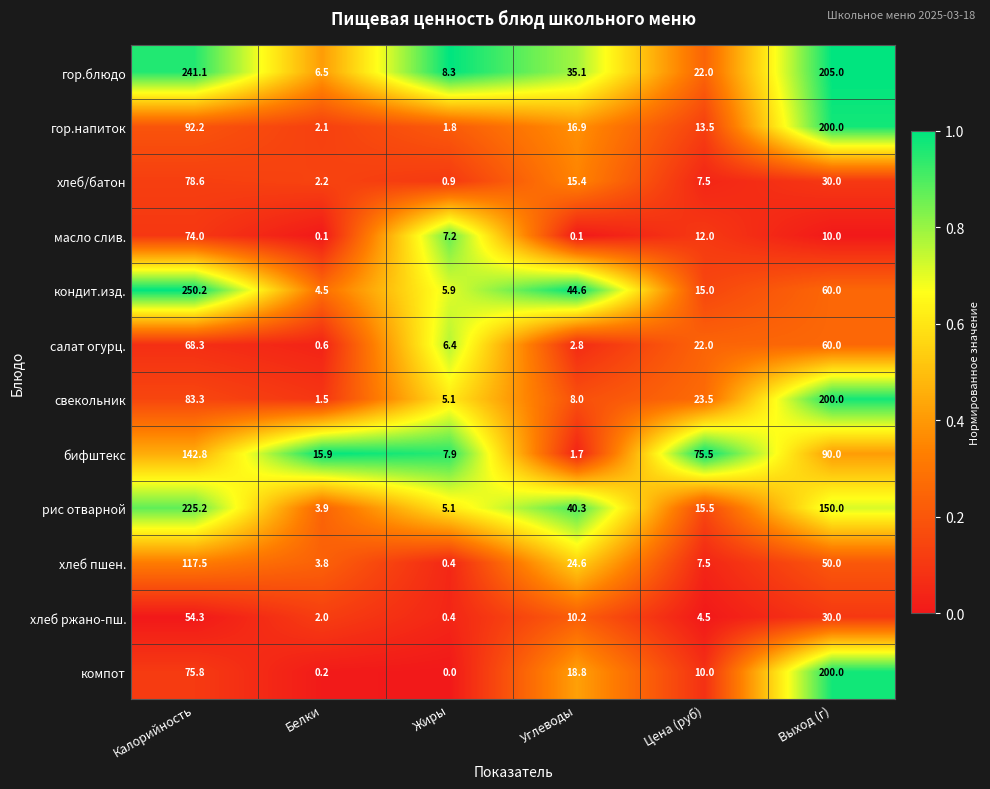

What is the difference between the maximum and minimum values in the хлеб/батон series?

77.7